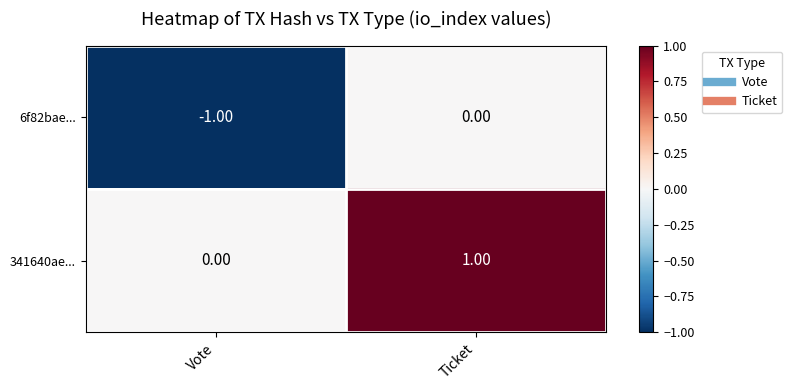

At which category does the chart reach its peak across all series?

Ticket